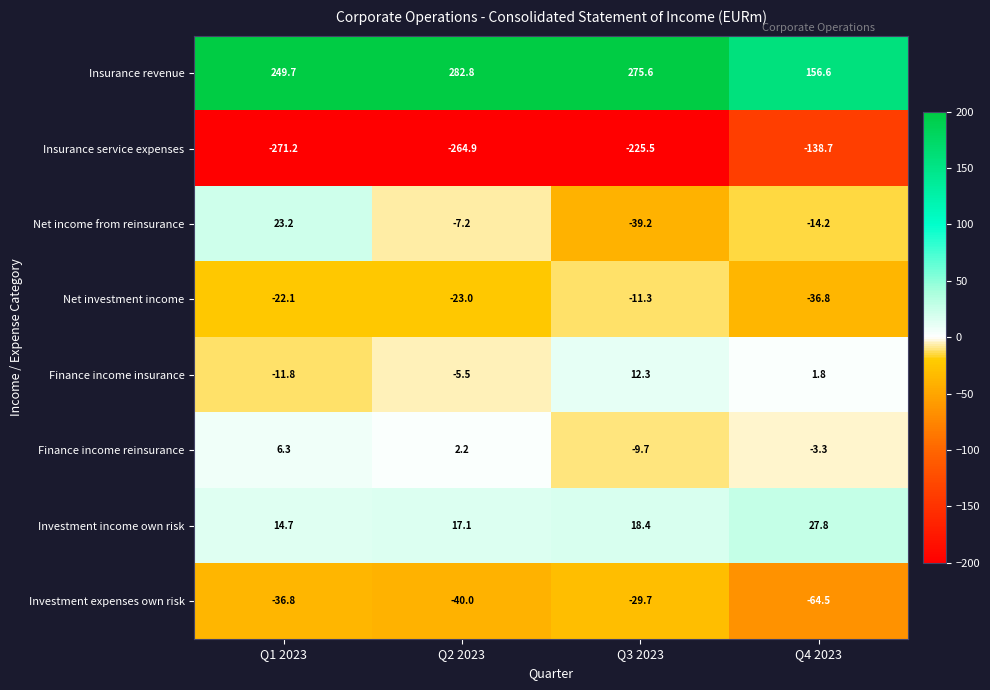

Which category has the highest value across all series?

Q2 2023